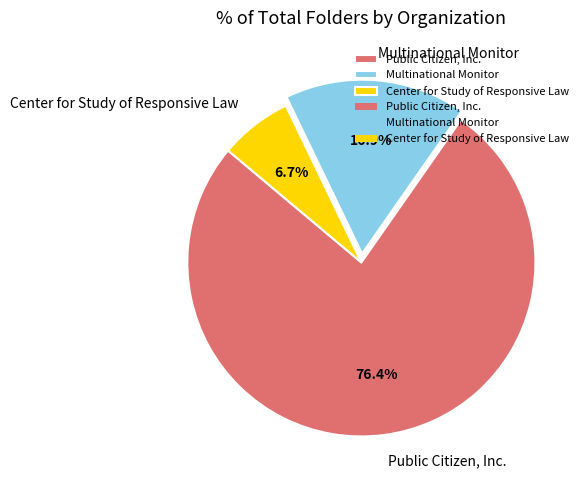

Approximately how many times larger is the value at Multinational Monitor compared to Public Citizen, Inc.?

0.2